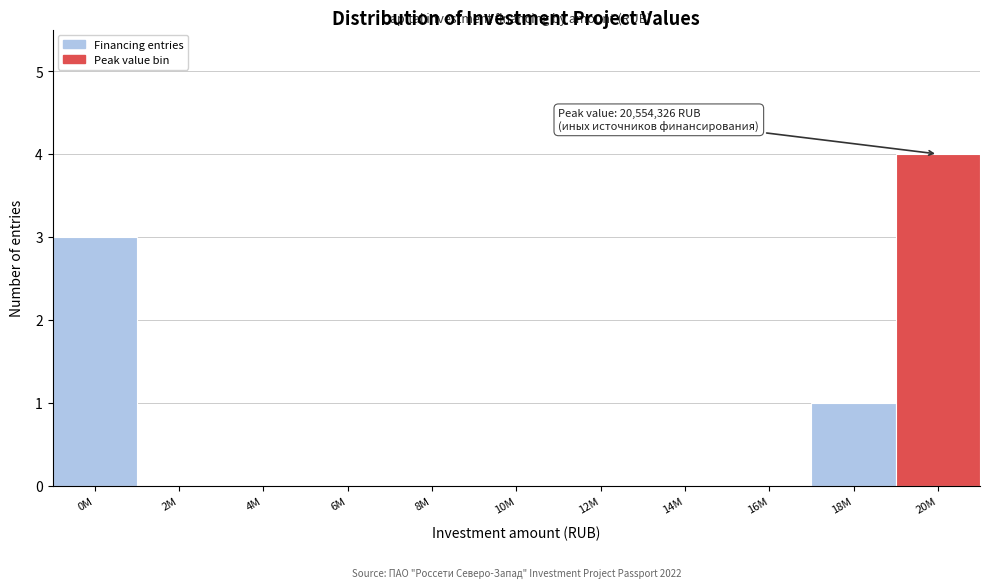

Reading left to right, list all the values displayed in this chart.

0M=3	2M=0	4M=0	6M=0	8M=0	10M=0	12M=0	14M=0	16M=0	18M=1	20M=4